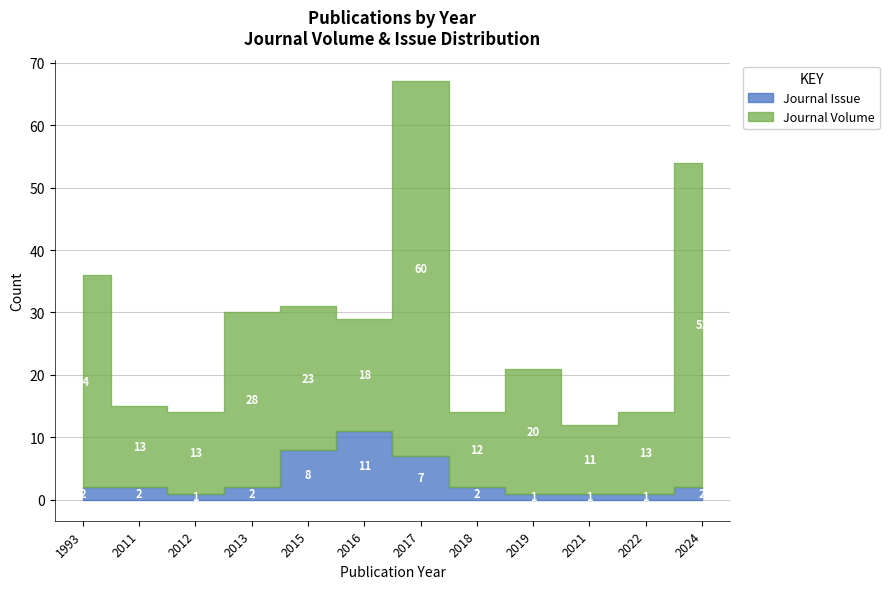

True or false: Journal Volume has a value of 22 at 1993.

False